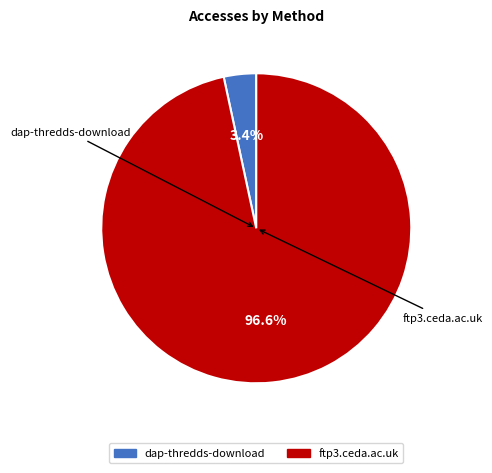

Which slice is the largest?

ftp3.ceda.ac.uk